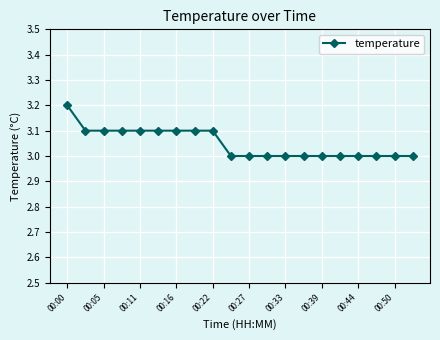

Count the number of data series in this chart.

1